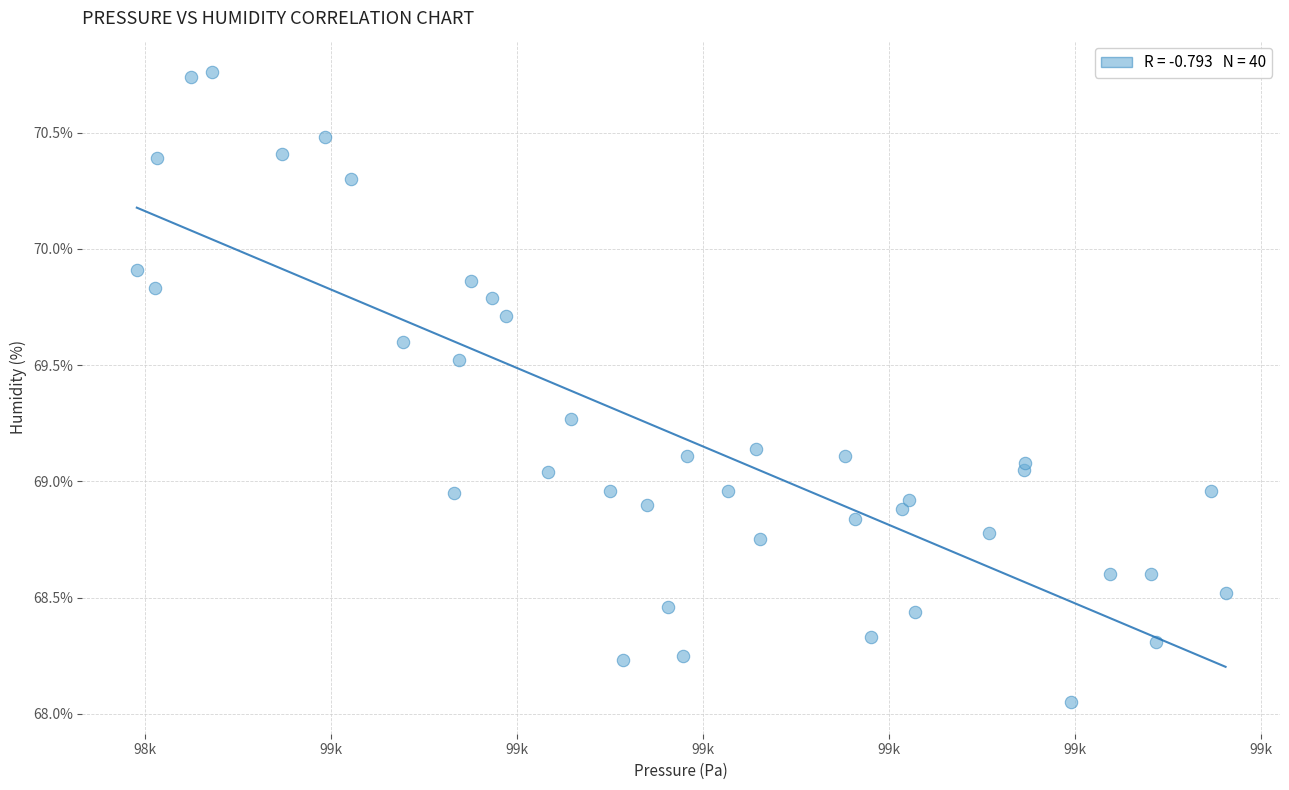

What is the range of Y values (max minus min)?

2.7